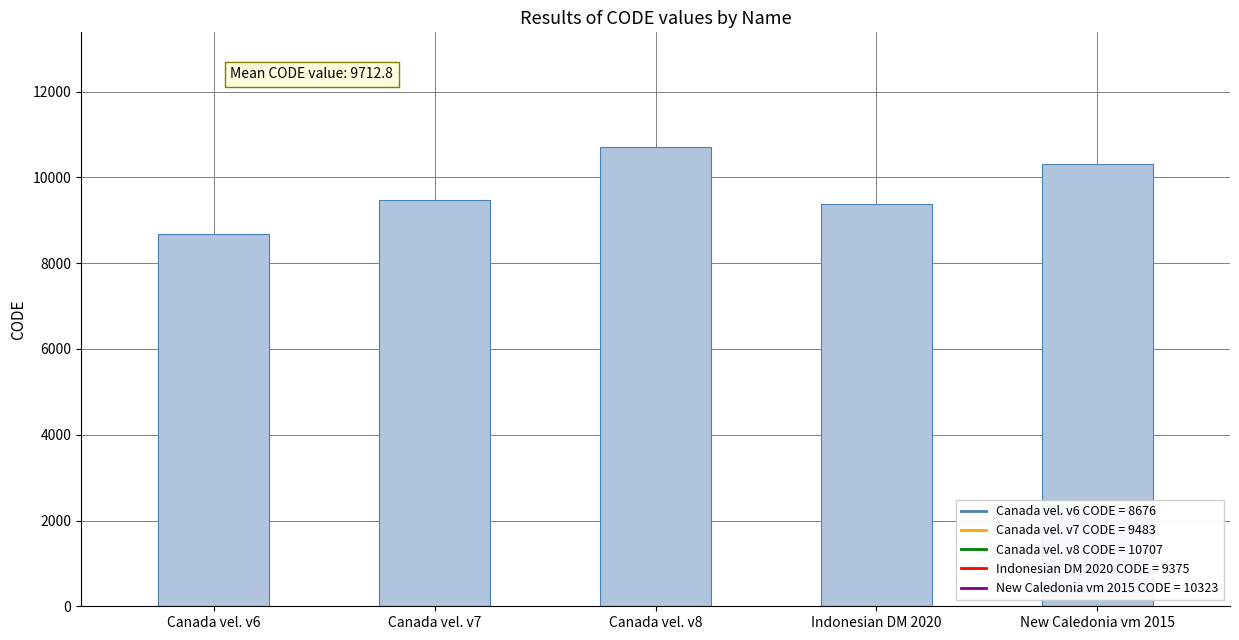

Reading right to left, extract all data points from this chart.

New Caledonia vm 2015=10323	Indonesian DM 2020=9375	Canada vel. v8=10707	Canada vel. v7=9483	Canada vel. v6=8676